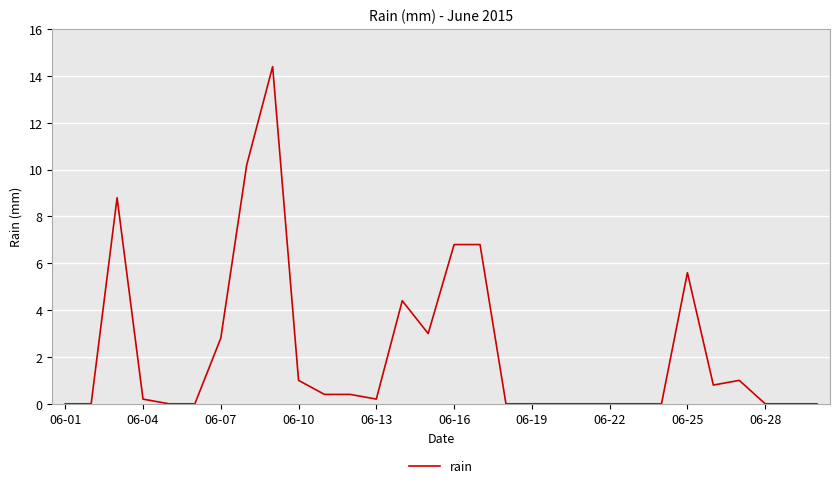

What is the difference between the maximum and minimum values?

14.4